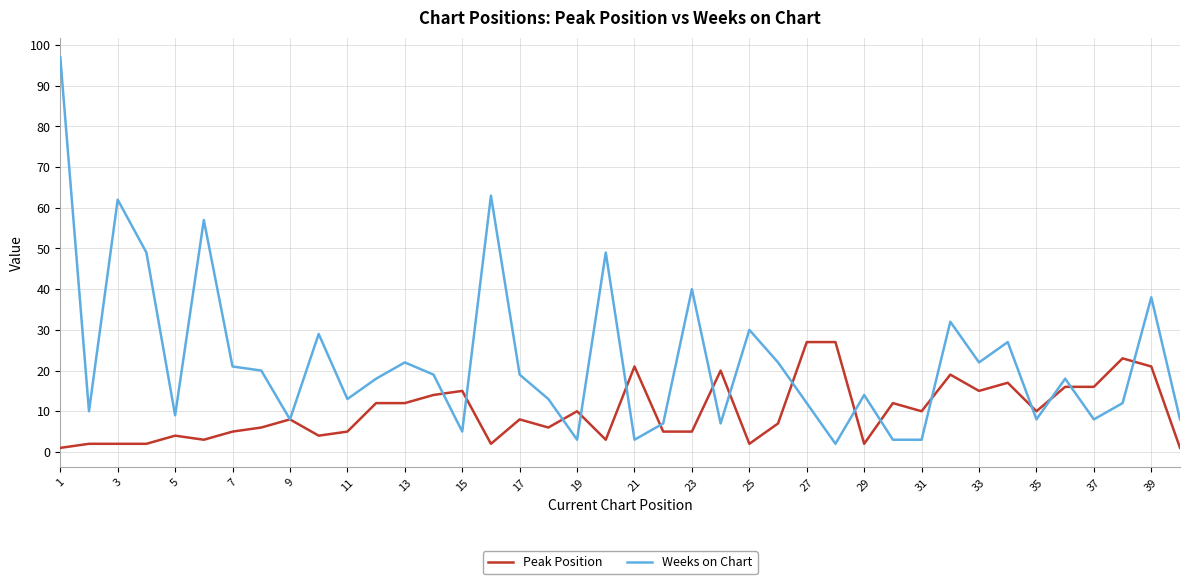

List the series in order of their overall mean, highest first.

Weeks on Chart, Peak Position